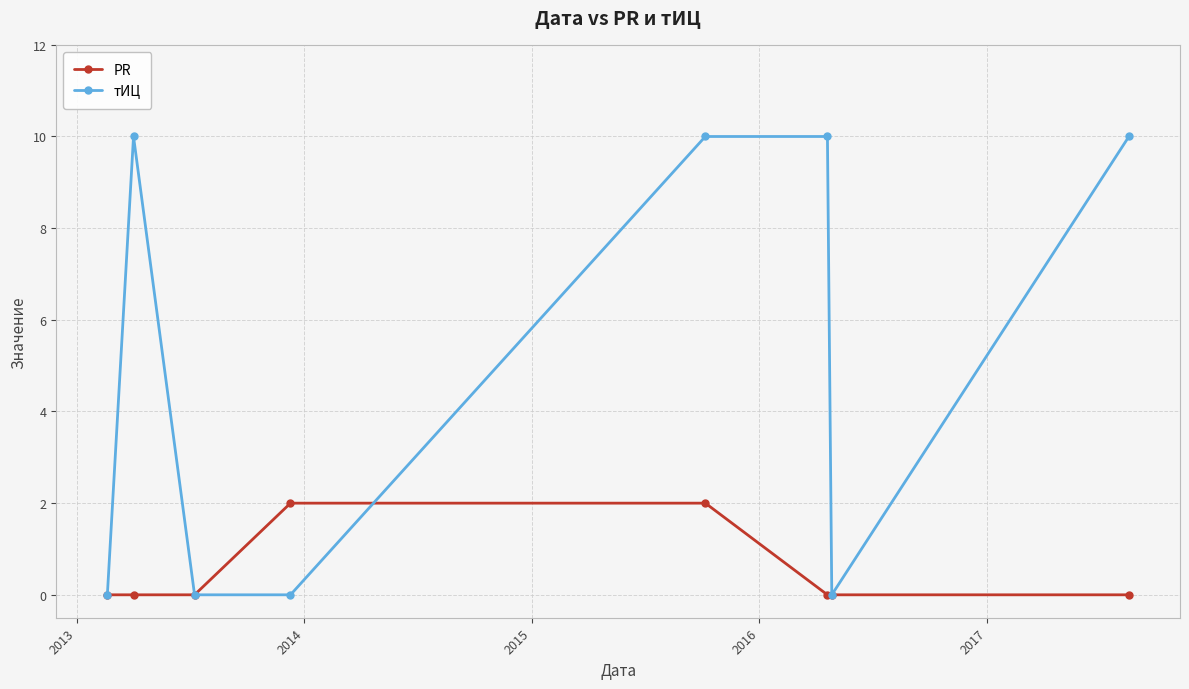

What is the maximum value shown in the chart?

10